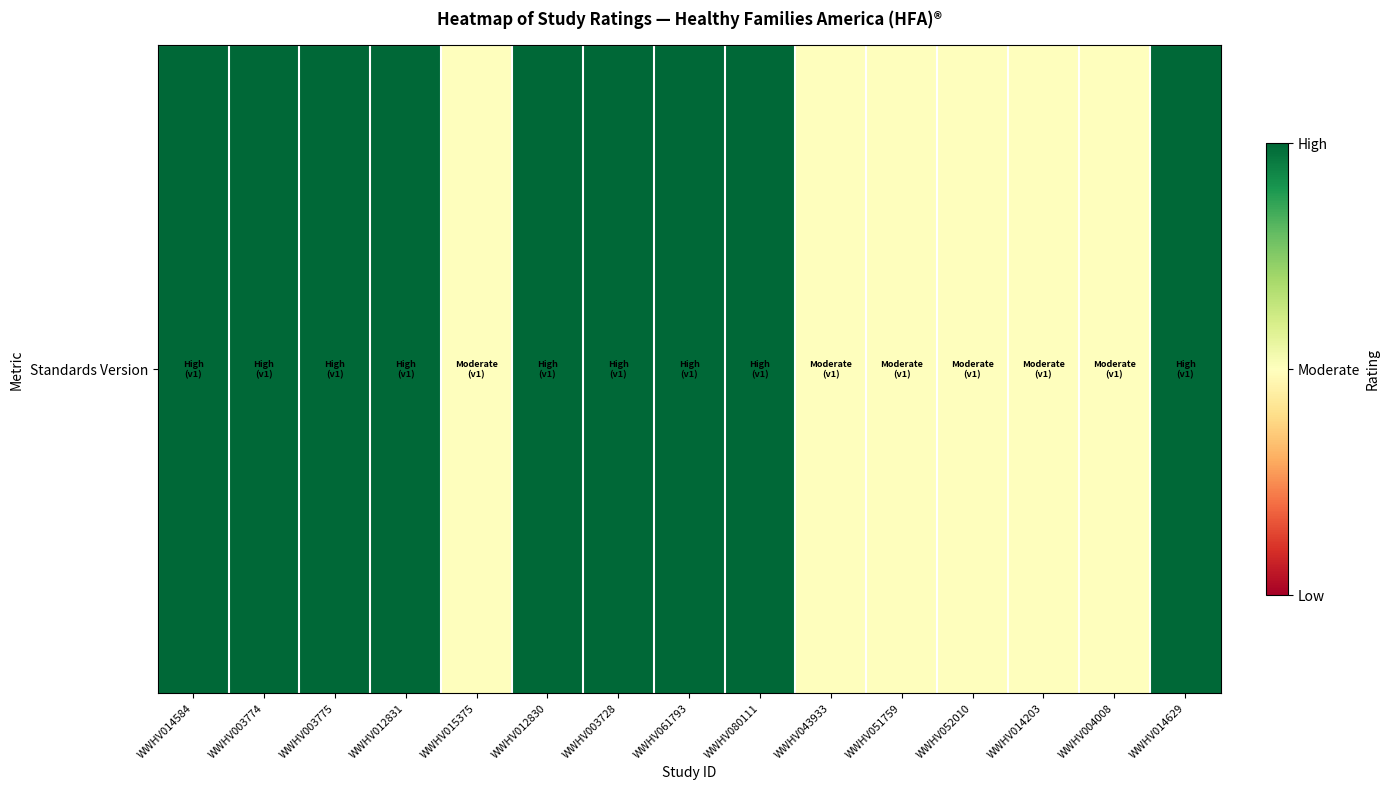

Read the value at WWHV052010.

0.5